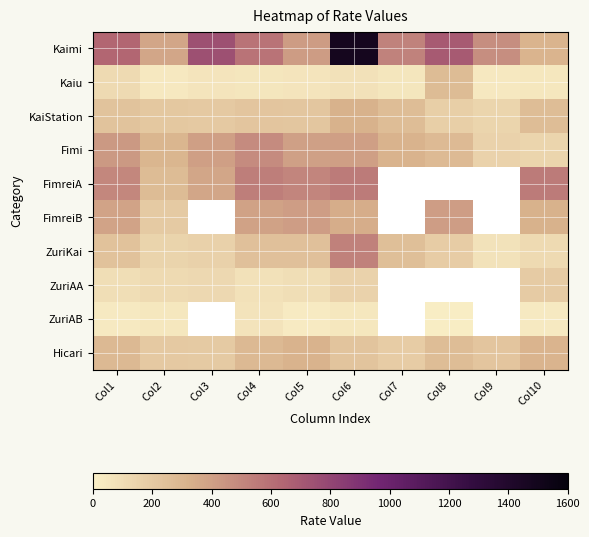

Is it true that Hicari equals 468.9 at Col5?

False